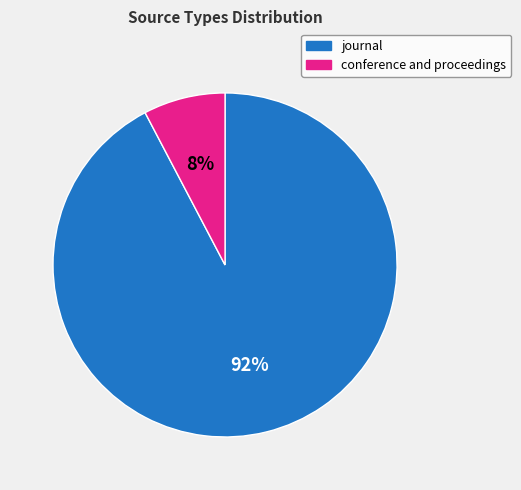

To the nearest percent, what percentage of the pie is conference and proceedings?

8%